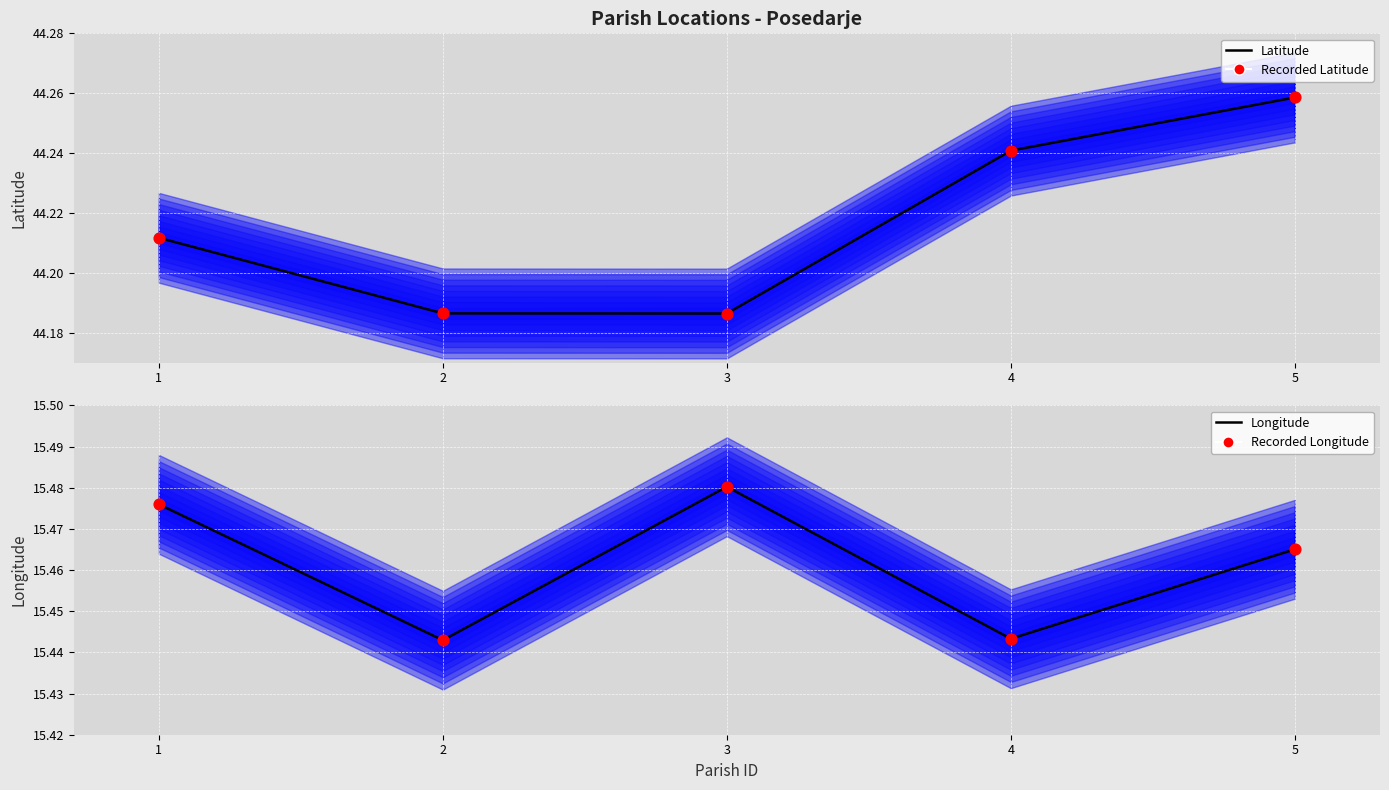

Which series contains the highest Y value?

Latitude